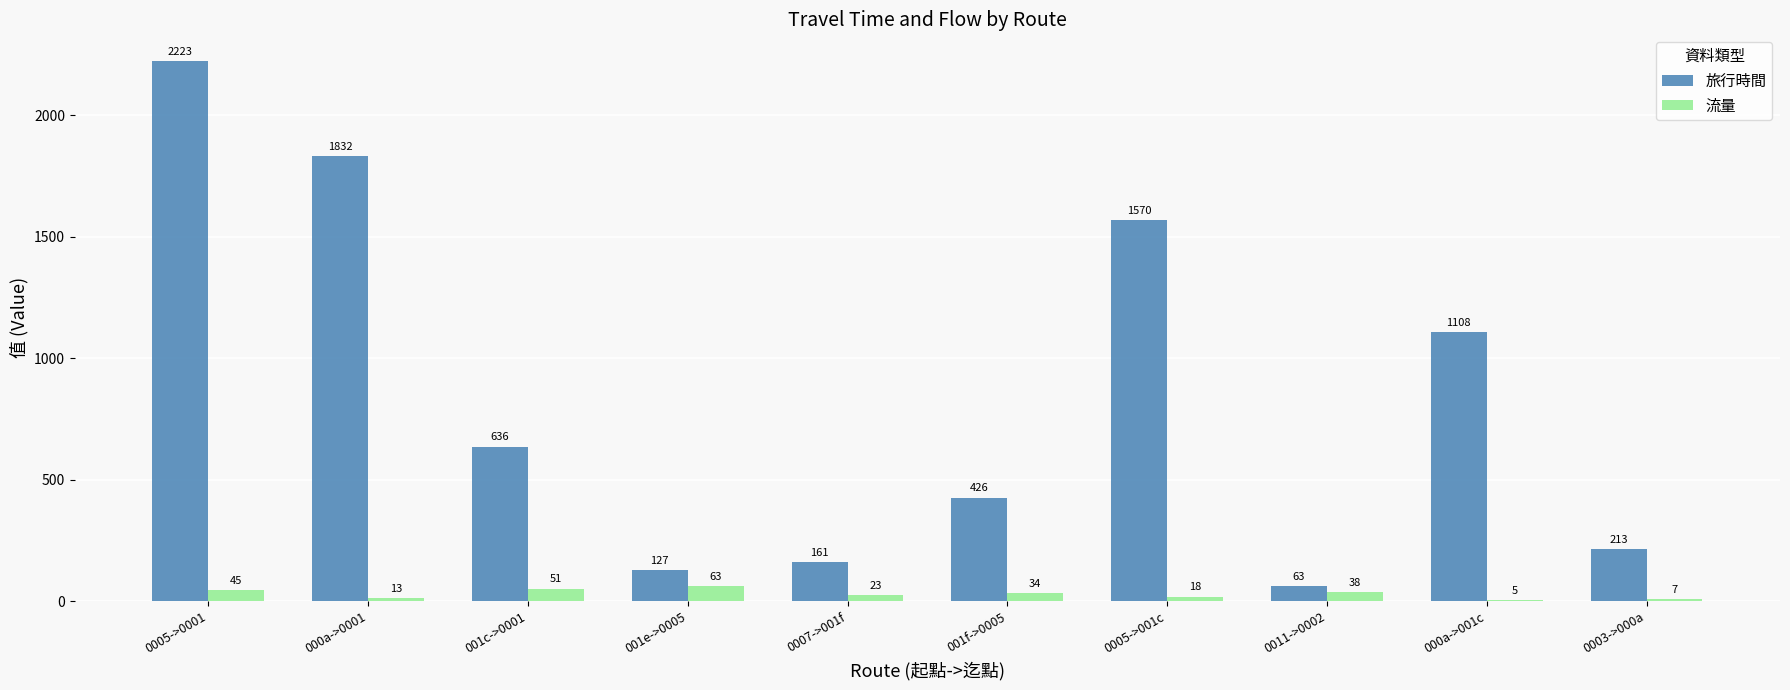

Which series has the largest total across all categories?

旅行時間